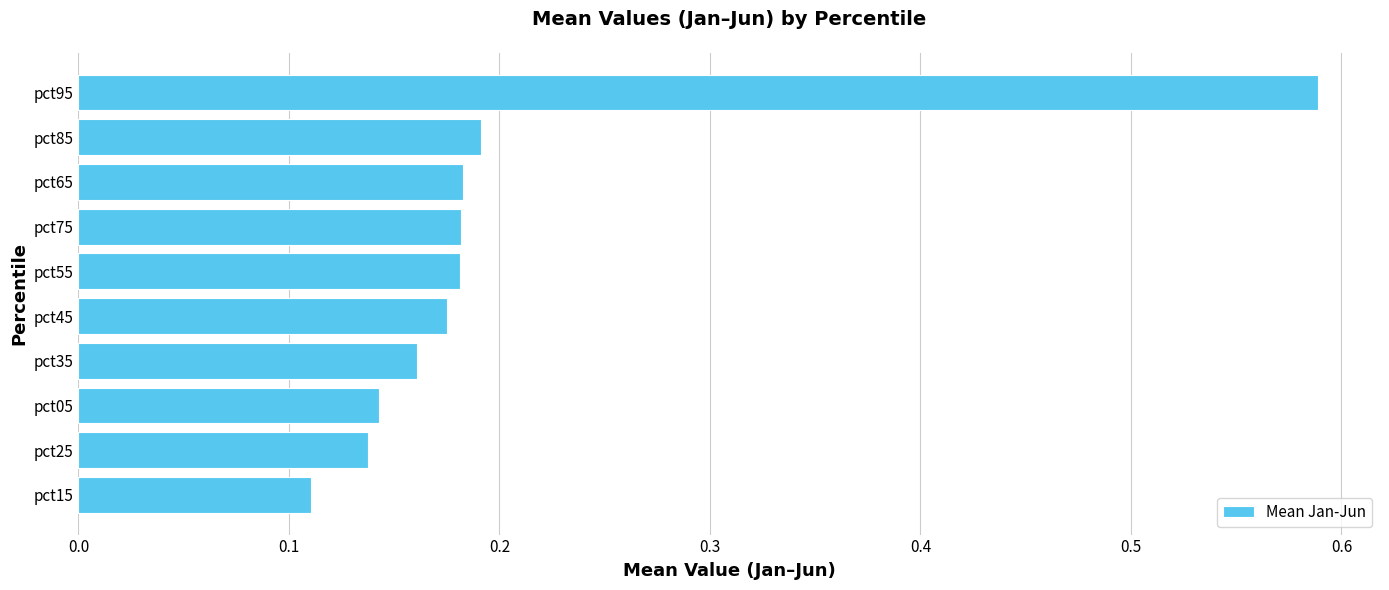

Between pct95 and pct55, which is larger?

pct95